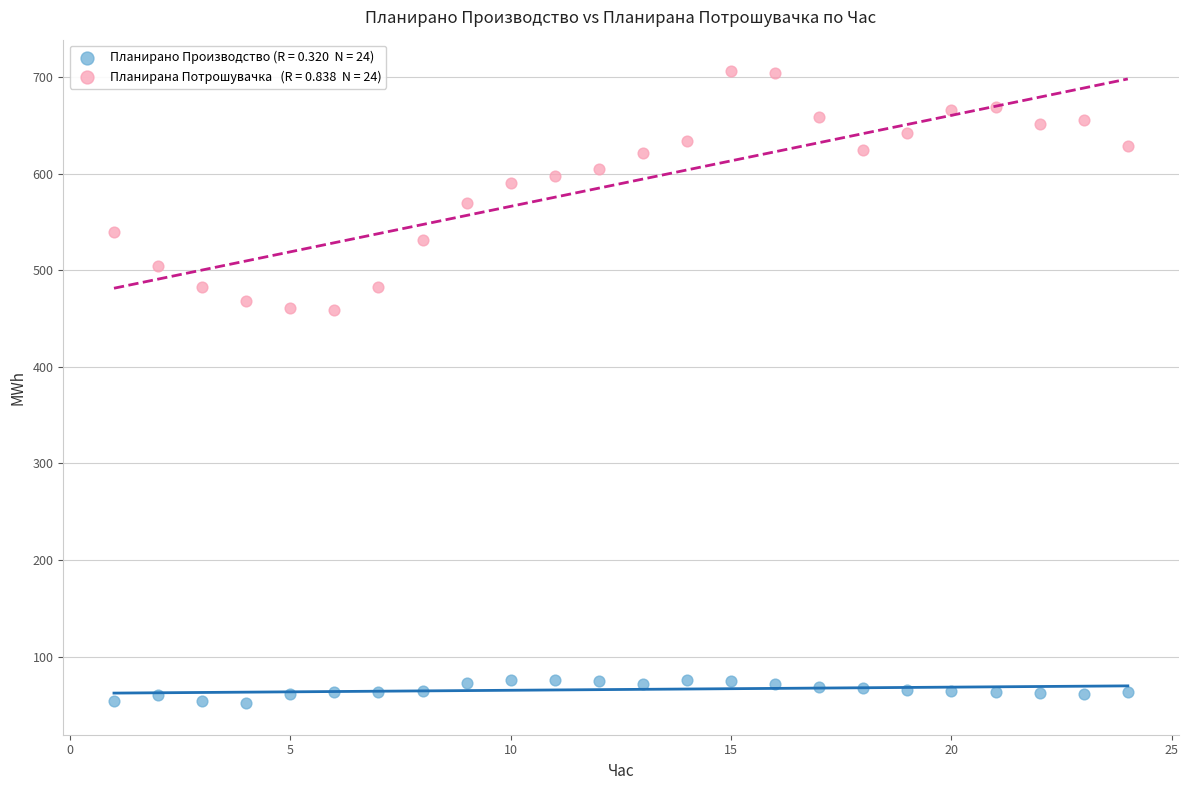

Across all data points, what is the range of Y values (max minus min)?

654.3